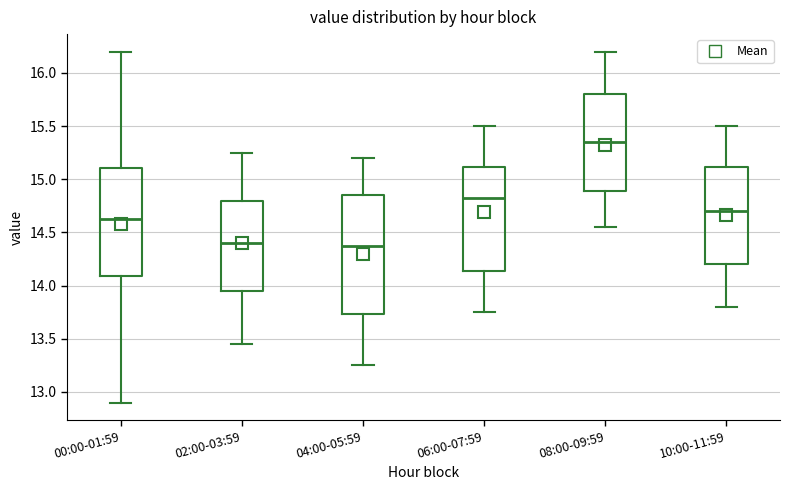

Where does the lower whisker of the box for 04:00-05:59 end on the y-axis? The values are not printed on the chart, so give them approximately, as read against the axis.

13.25